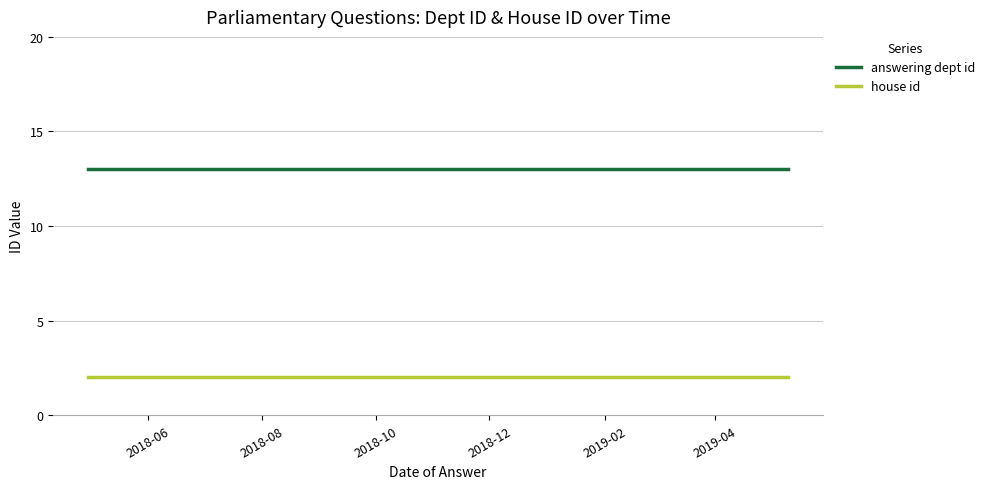

True or false: answering dept id and house id intersect in this chart.

False